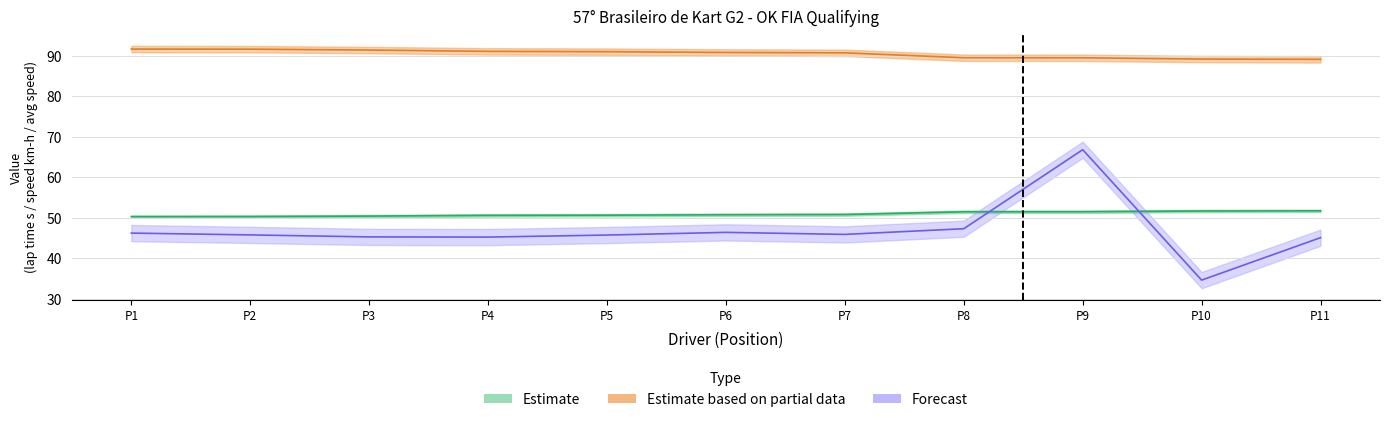

True or false: Best Lap time and Best Speed cross at least once.

False